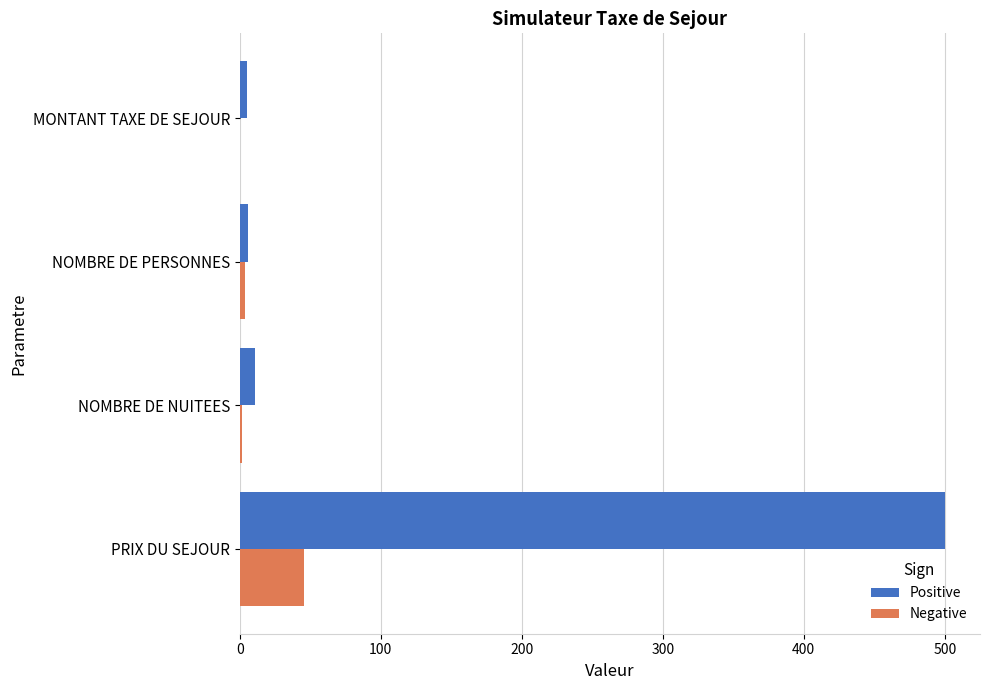

What is the sum of all Positive values?

522.0